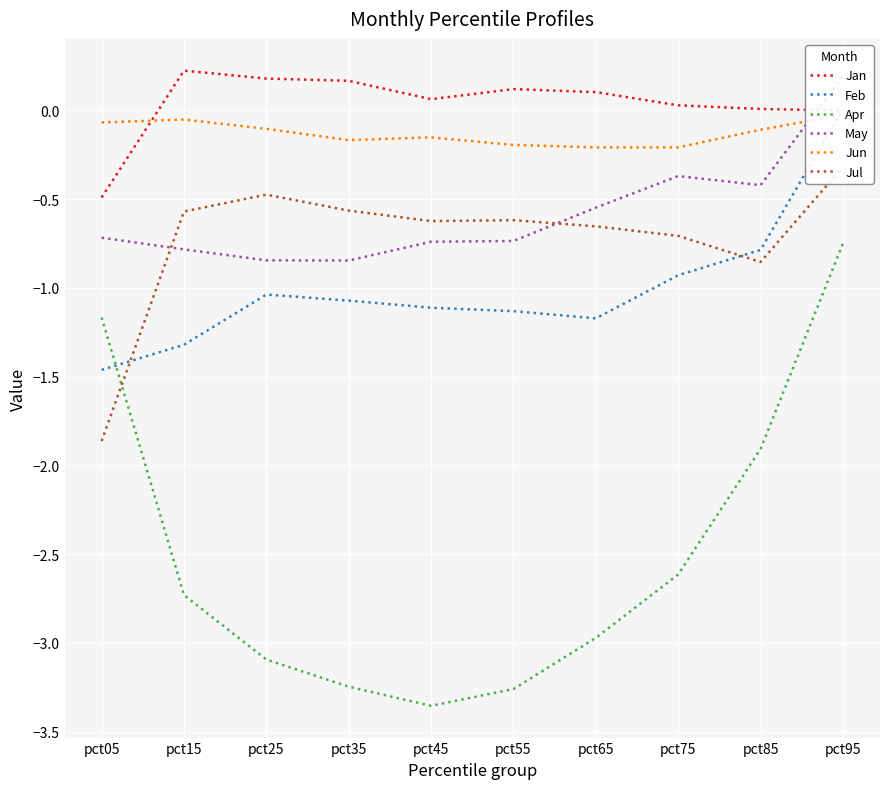

At which category does the chart reach its peak across all series?

pct15